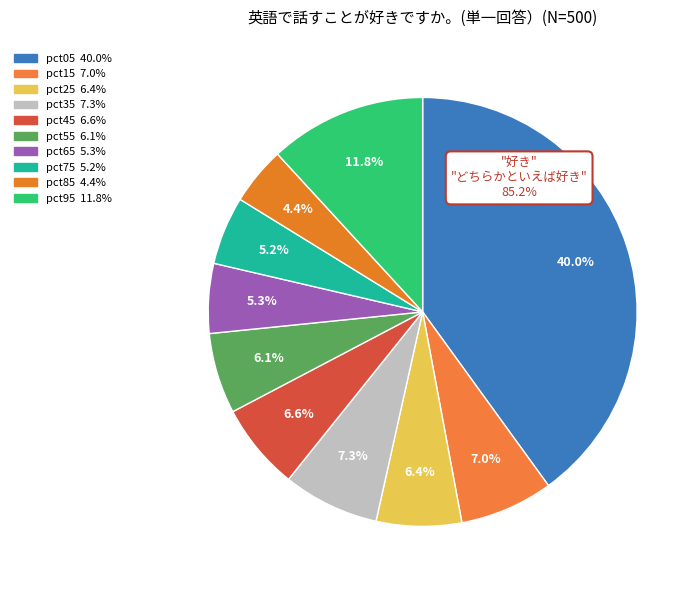

Is there a majority slice in this chart?

No